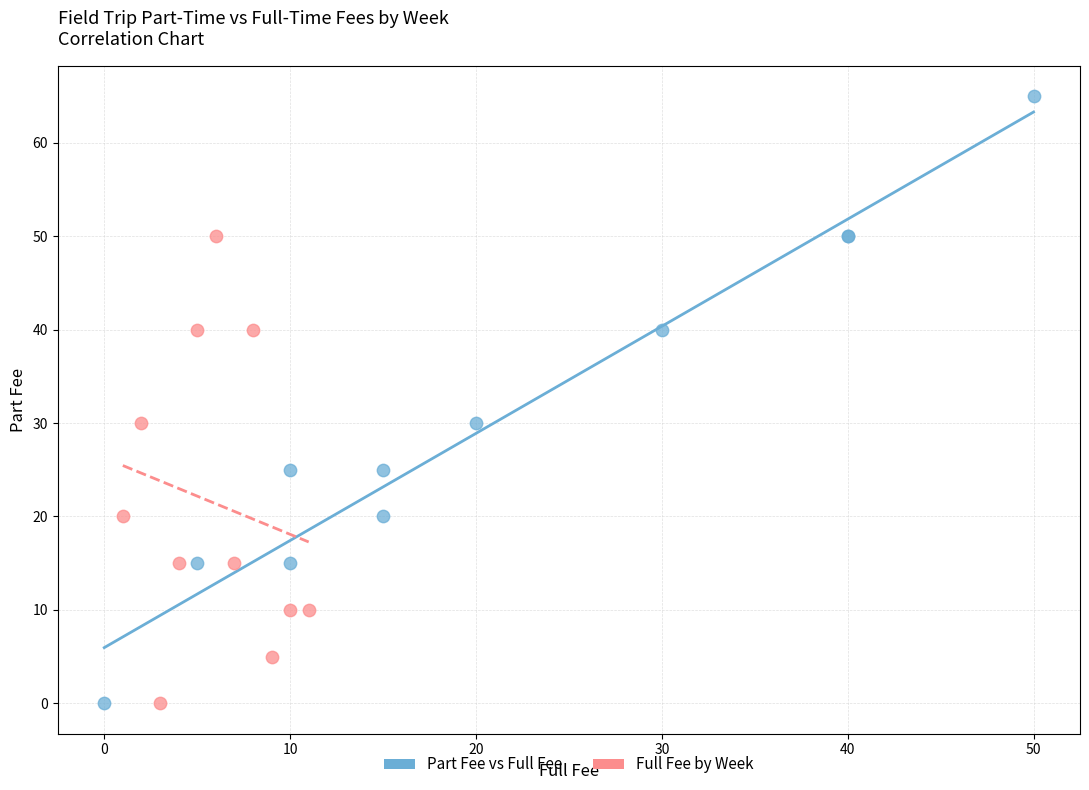

Which series contains the highest Y value?

Part Fee vs Full Fee